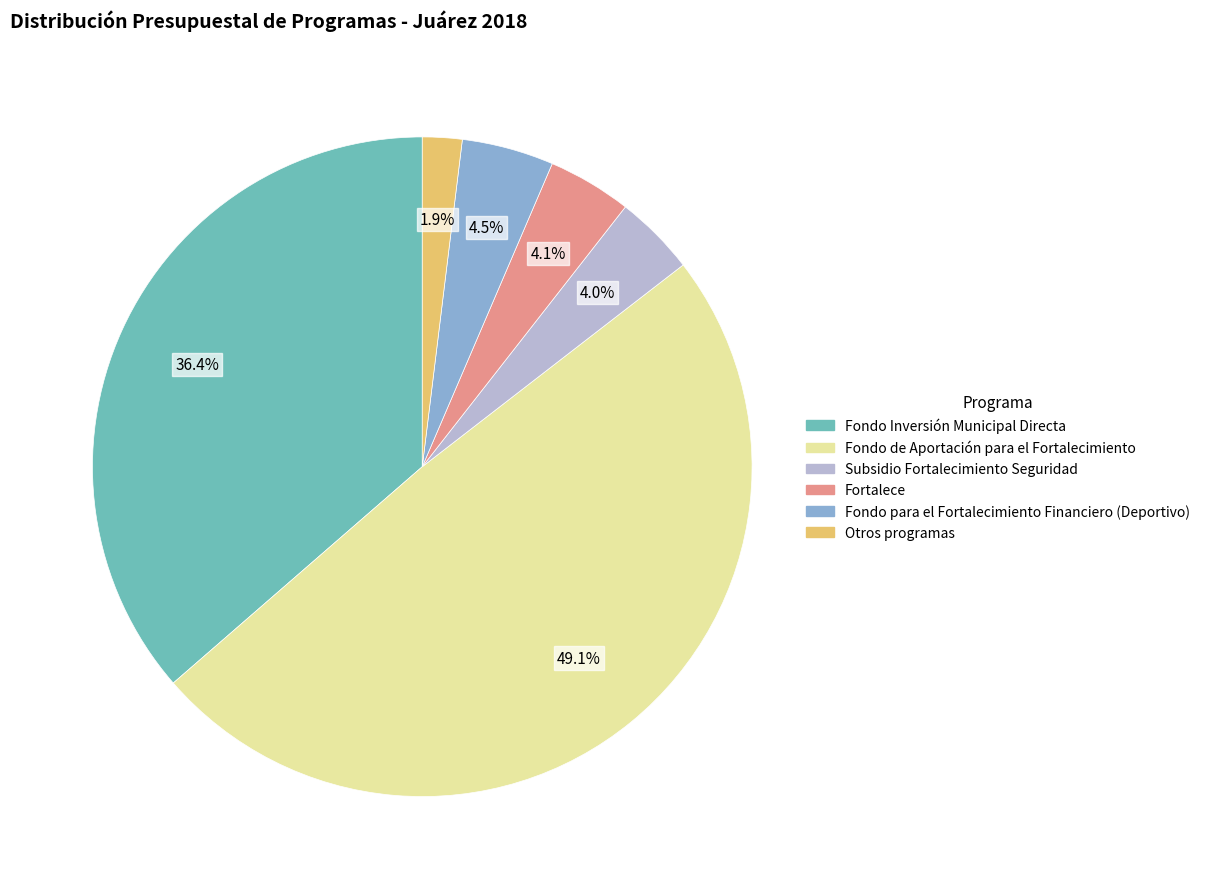

To the nearest percent, what is the combined percentage of Fondo de Aportación para el Fortalecimiento and Subsidio Fortalecimiento Seguridad?

53%